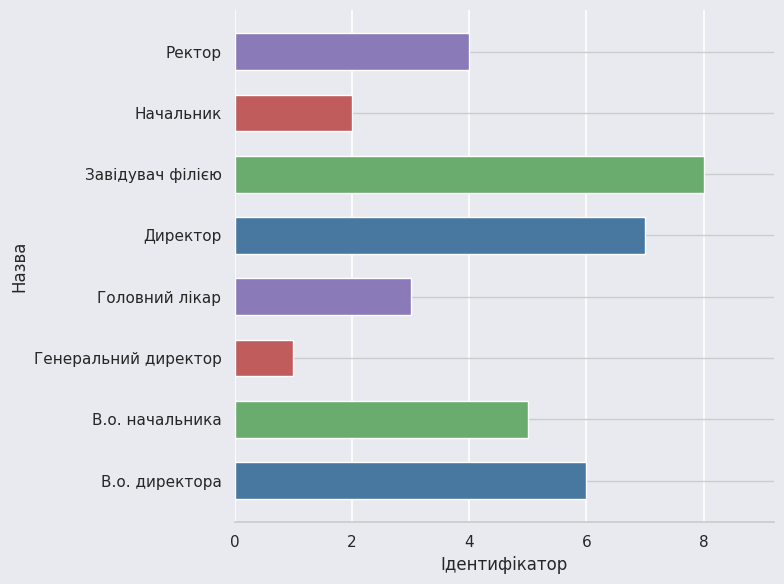

True or false: the data shows 3 at Головний лікар.

True